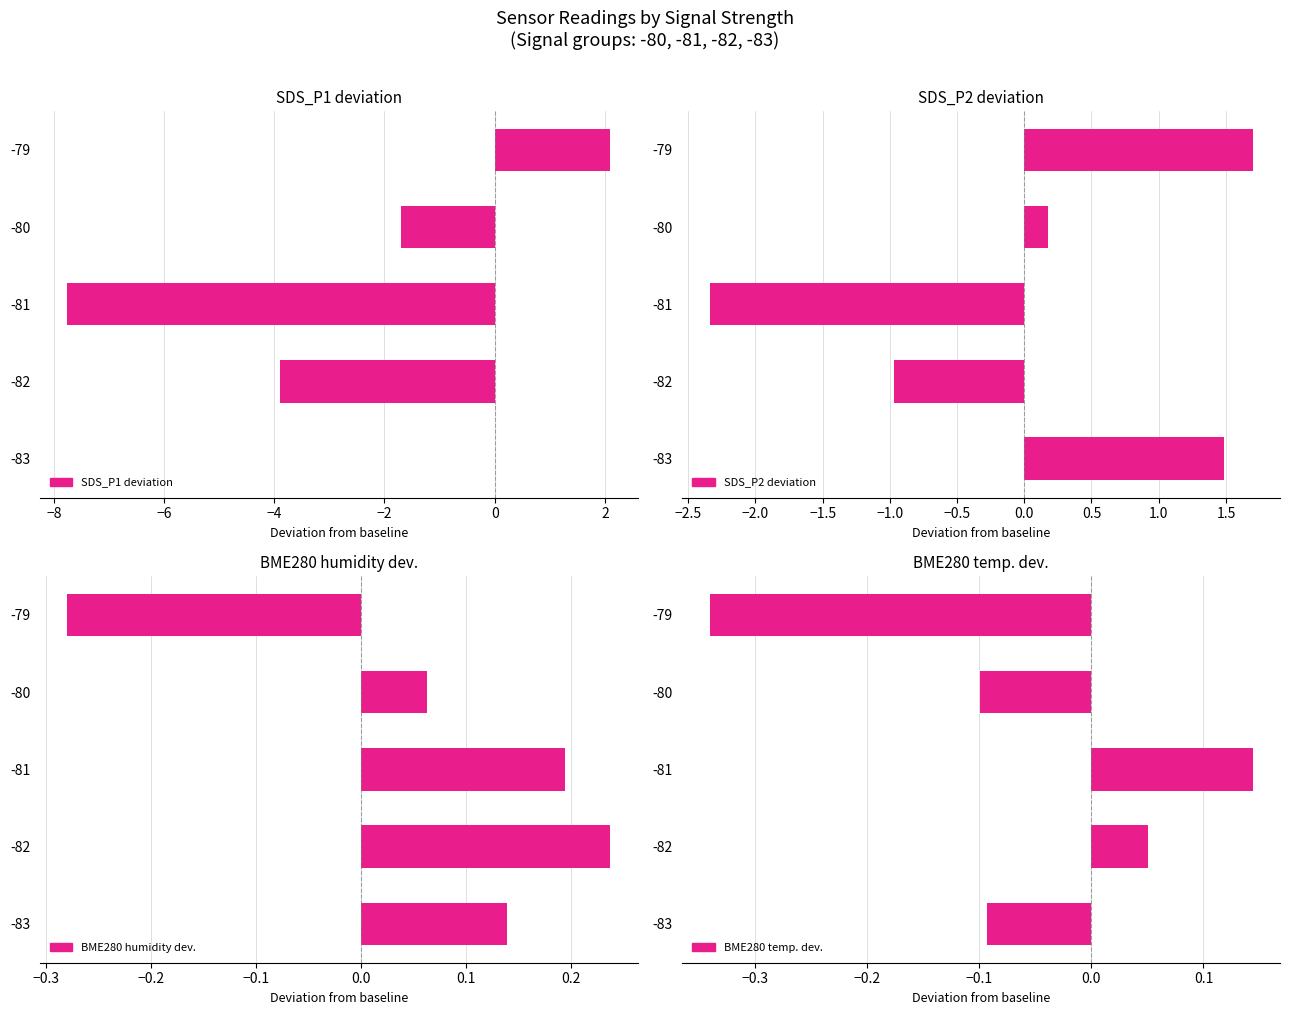

At how many categories does at least one series exceed -2?

5